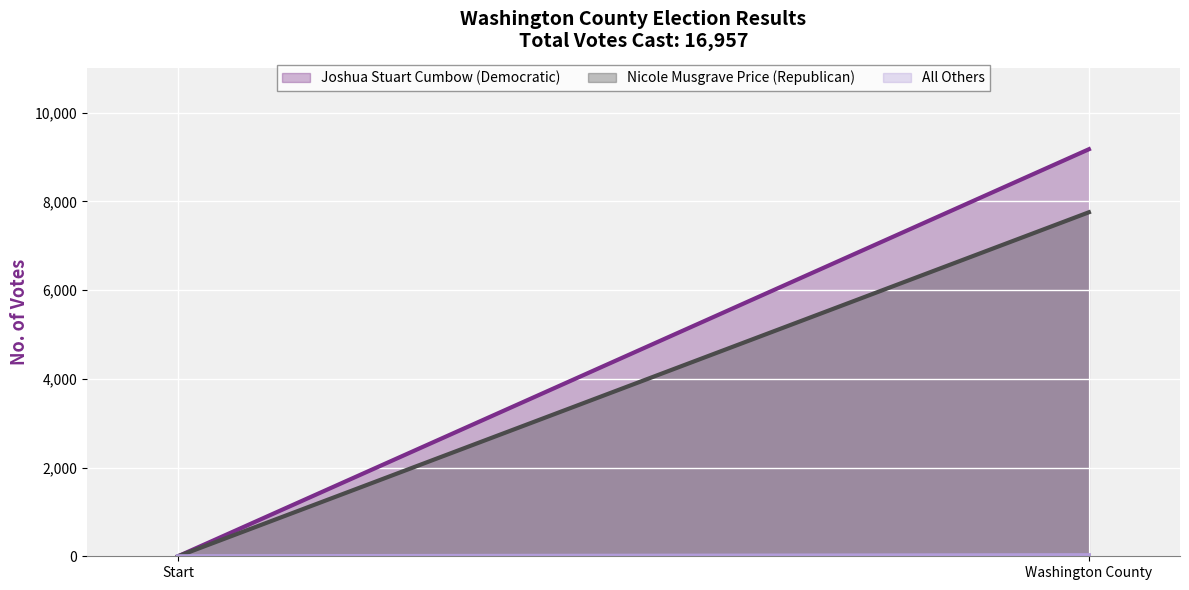

What is the average value of the Joshua Stuart Cumbow (Democratic) series?

4588